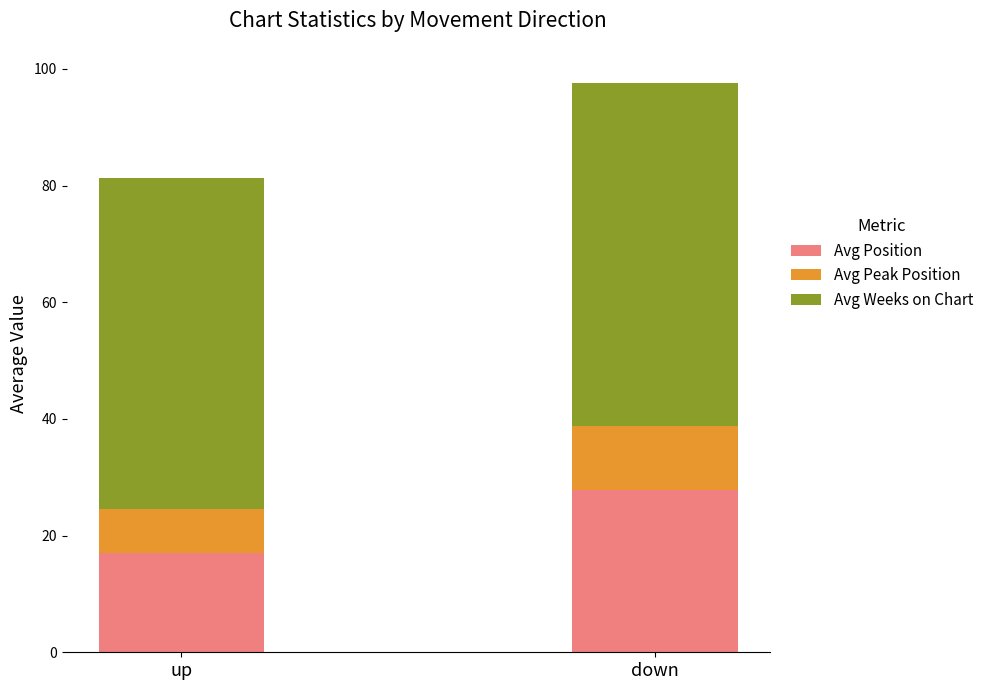

True or false: Avg Position has a value of 27.8 at down.

True